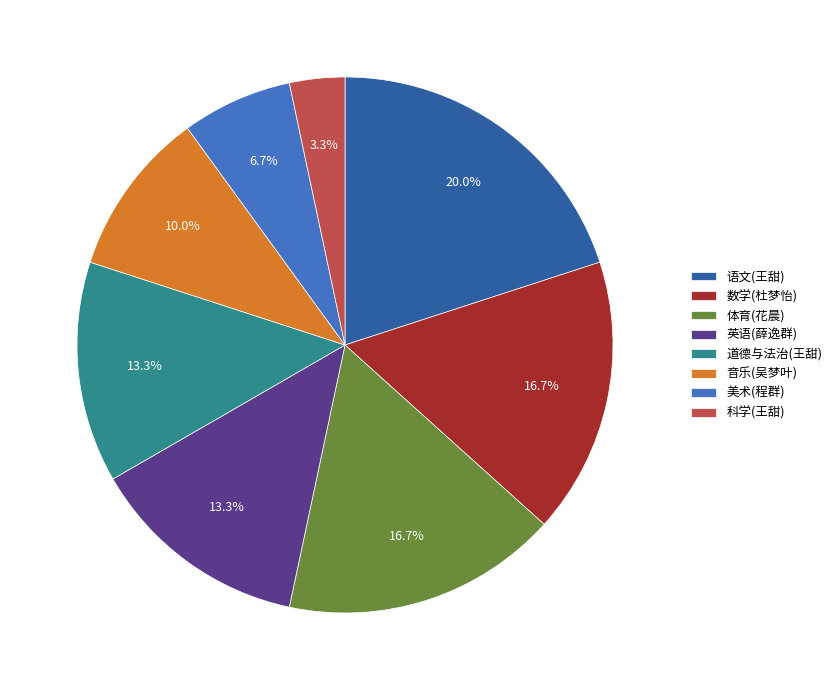

True or false: 美术(程群) accounts for 1% of the total.

False